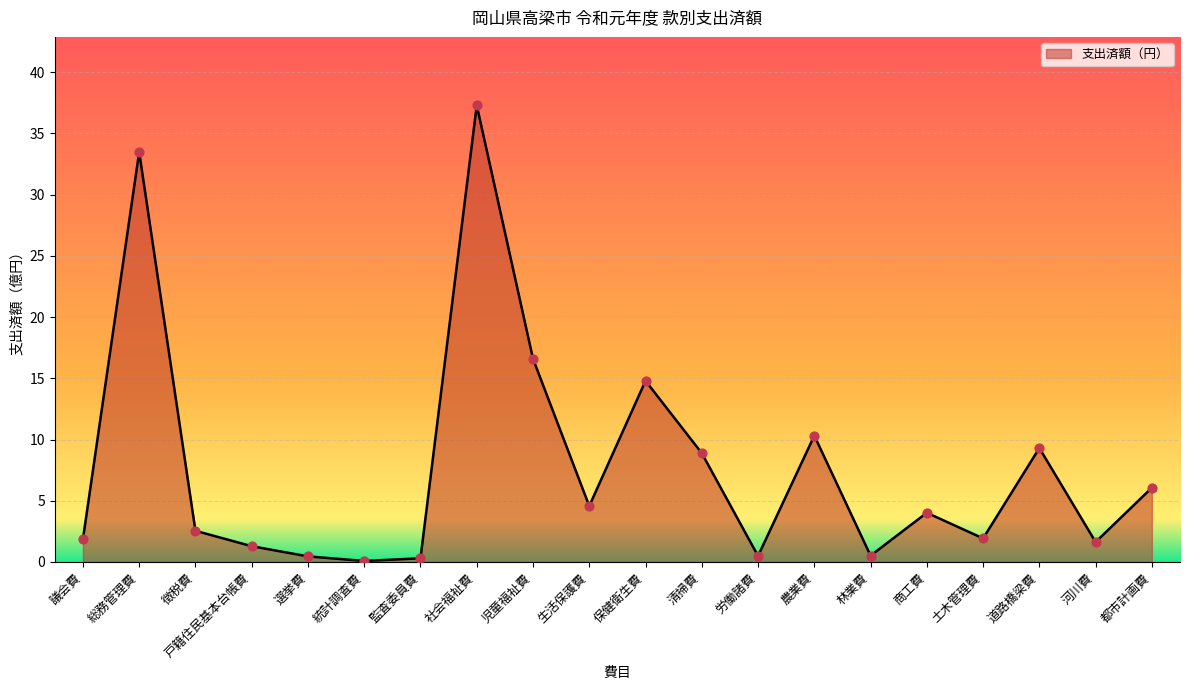

What is the change in value from 監査委員費 to 都市計画費?

+5.8